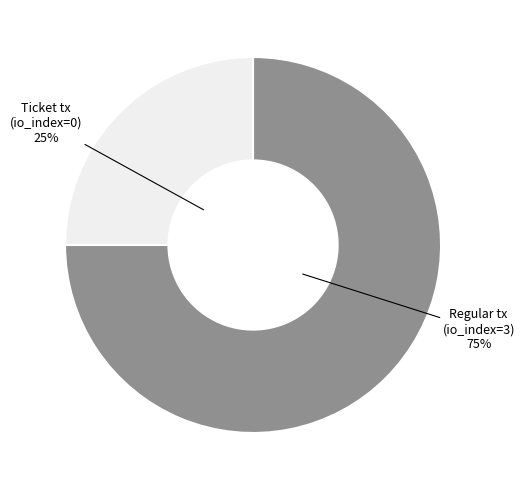

To the nearest percent, what is the difference between the largest and smallest slice percentages?

50%